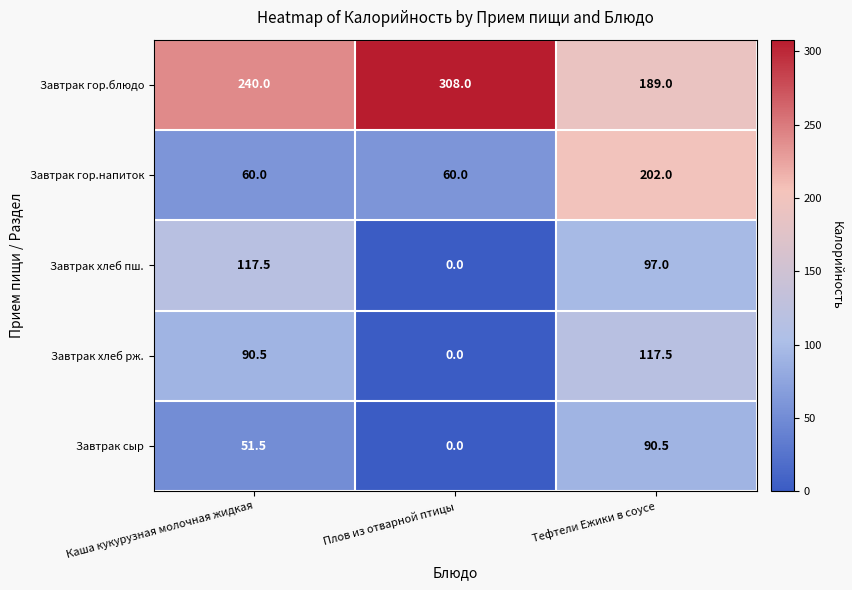

Reading right to left, list all the values displayed in this chart.

Завтрак гор.блюдо: Тефтели Ежики в соусе=189.0	Плов из отварной птицы=308.0	Каша кукурузная молочная жидкая=240.0
Завтрак гор.напиток: Тефтели Ежики в соусе=202.0	Плов из отварной птицы=60.0	Каша кукурузная молочная жидкая=60.0
Завтрак хлеб пш.: Тефтели Ежики в соусе=97.0	Плов из отварной птицы=0.0	Каша кукурузная молочная жидкая=117.5
Завтрак хлеб рж.: Тефтели Ежики в соусе=117.5	Плов из отварной птицы=0.0	Каша кукурузная молочная жидкая=90.5
Завтрак сыр: Тефтели Ежики в соусе=90.5	Плов из отварной птицы=0.0	Каша кукурузная молочная жидкая=51.5